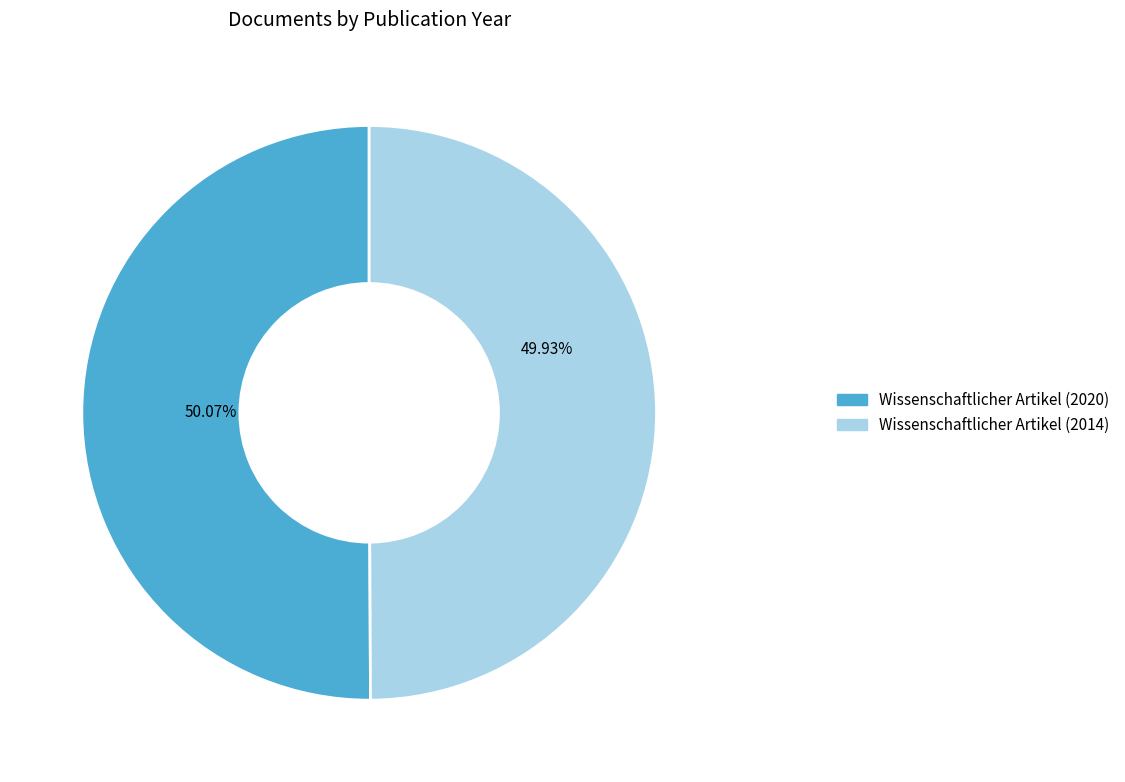

Approximately how many times larger is the value at Wissenschaftlicher Artikel (2014) compared to Wissenschaftlicher Artikel (2020)?

1.0